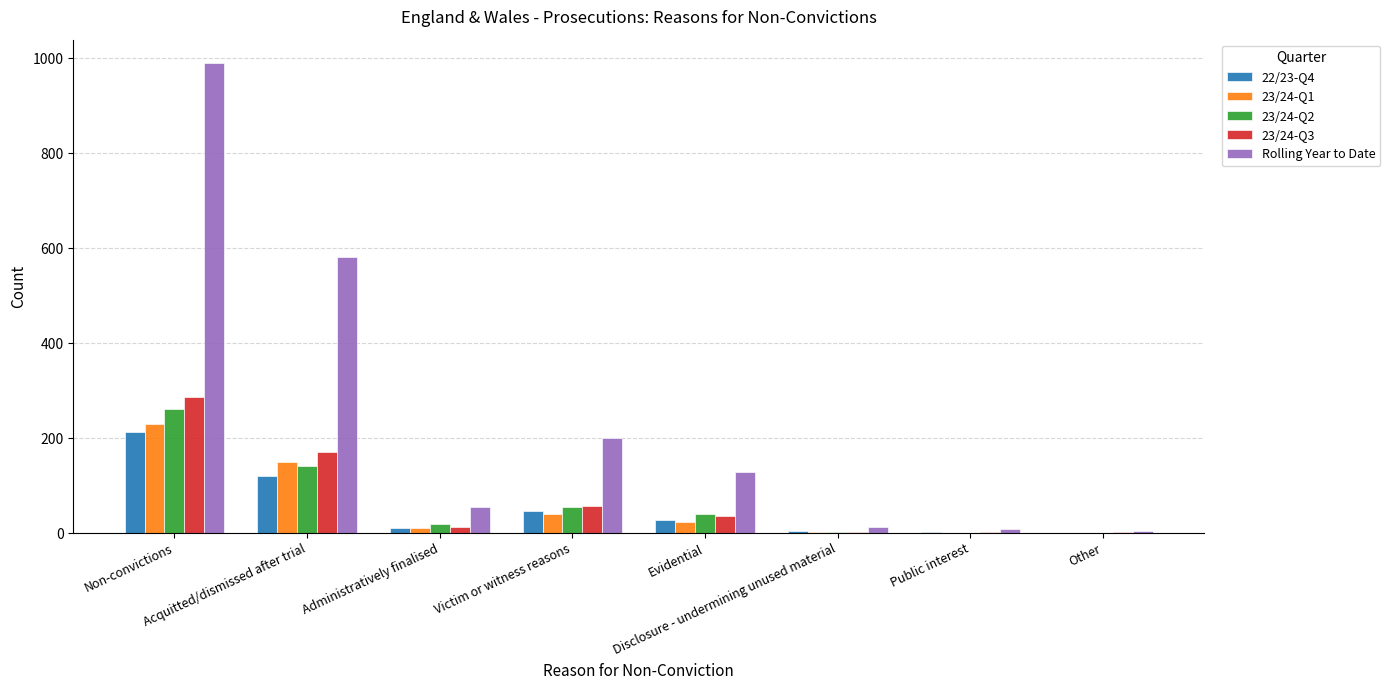

Are the bars horizontal?

No